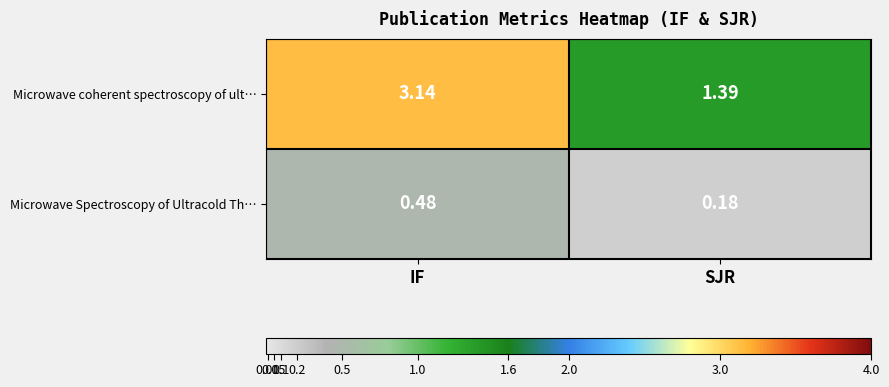

Which series has the largest range (max minus min)?

Microwave coherent spectroscopy of ult…